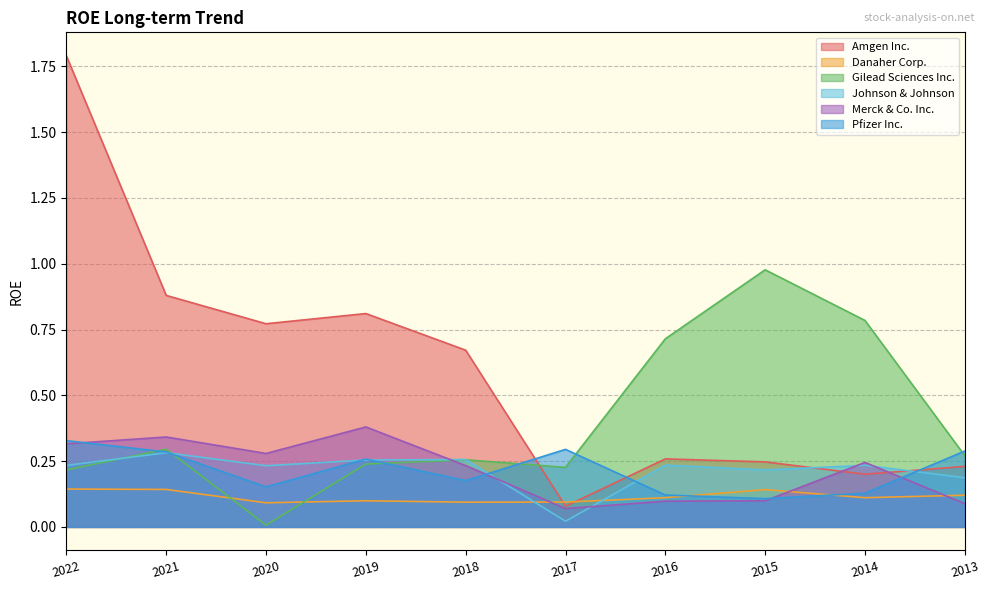

At which category is the sum across all series the highest?

2022